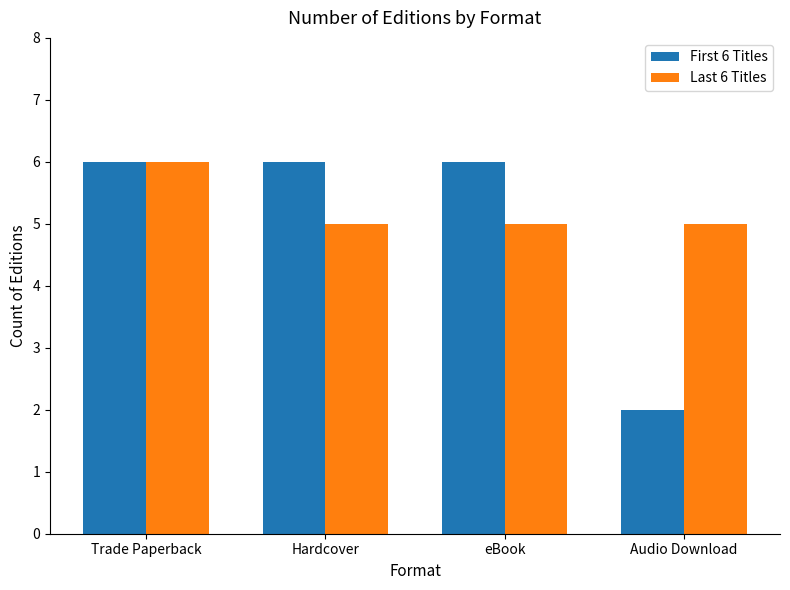

At how many categories does at least one series exceed 4?

4